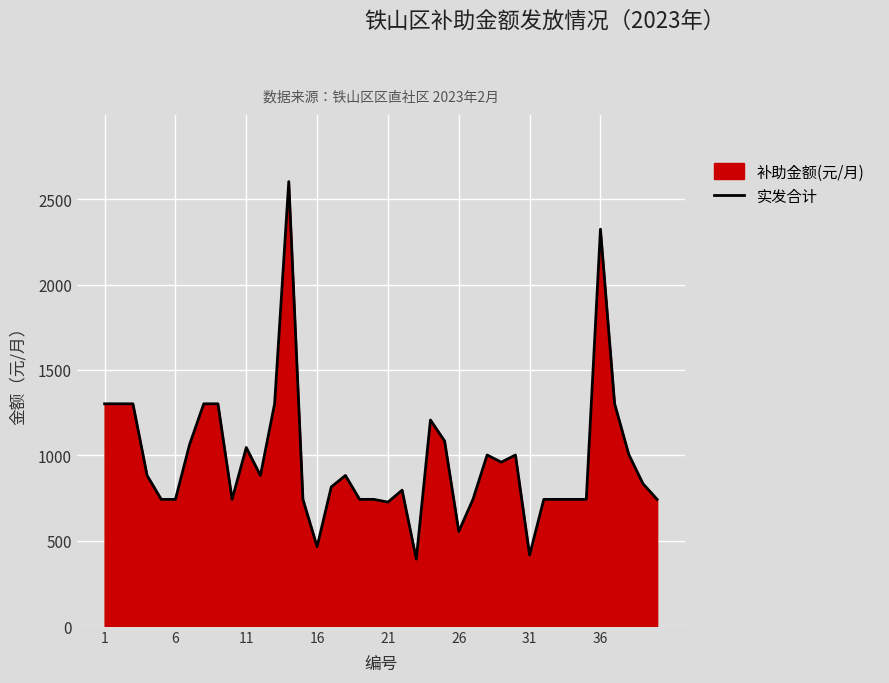

What is the difference between the maximum and minimum values?

2212